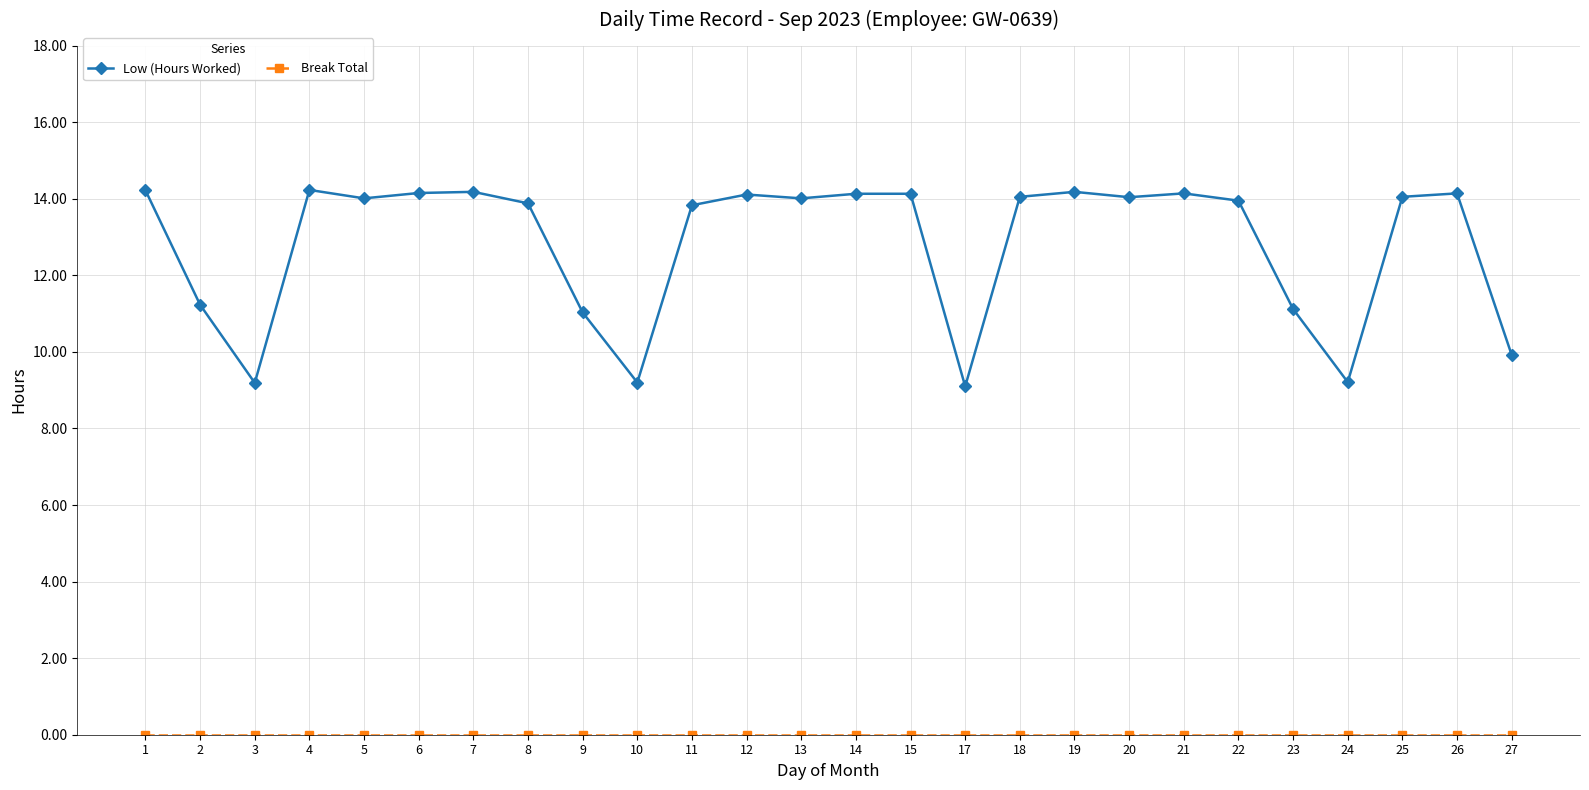

Which series has the largest range (max minus min)?

Low (Hours Worked)